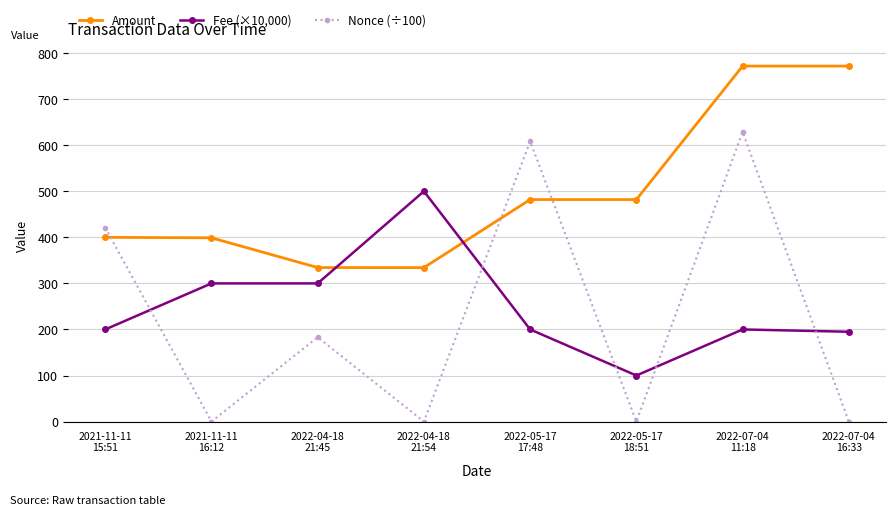

What position from the right is 2021-11-11
15:51?

8